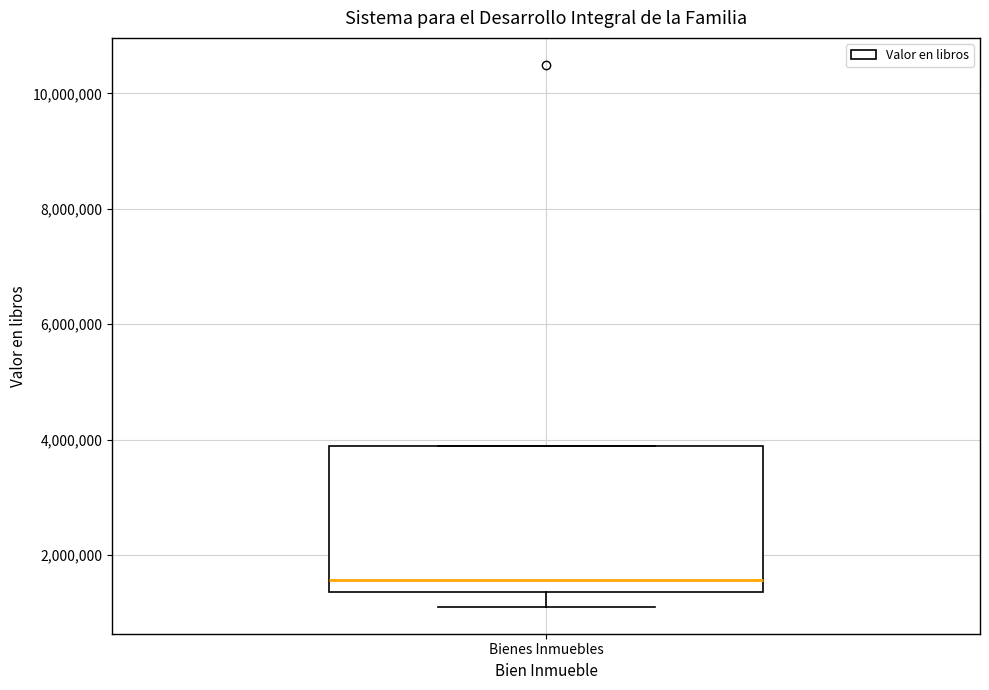

Transcribe this box plot: give where the median line is, the range the box spans, and where the two whiskers end, as read against the y-axis. The values are not printed on the chart, so give them approximately, as read against the axis.

median 1600000, box 1400000 to 3800000, whiskers 1200000 to 3800000